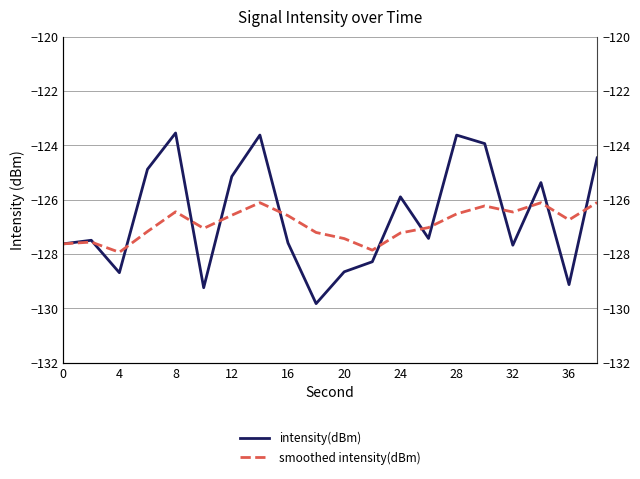

Does the chart have visible grid lines?

Yes